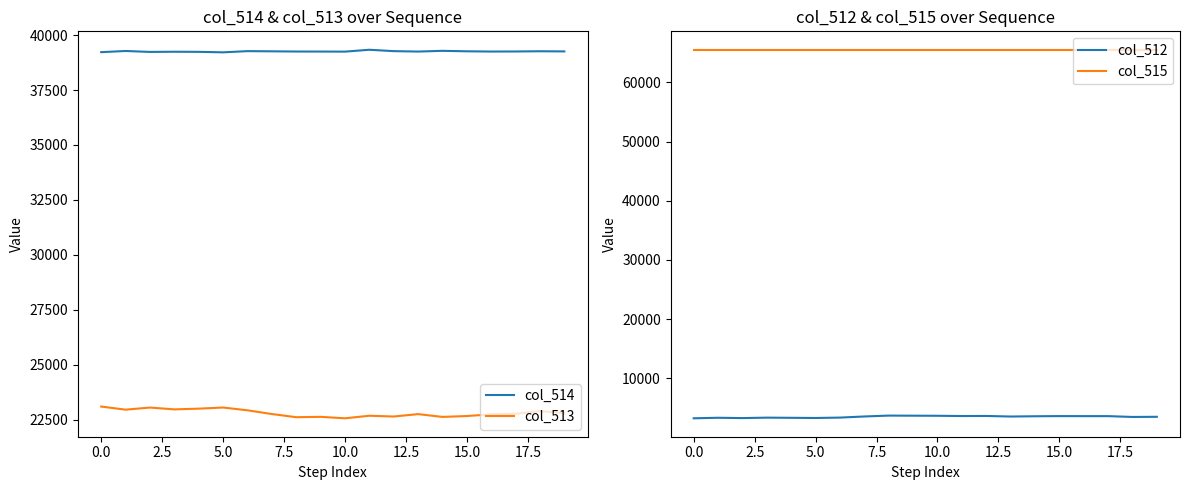

List the series in order of their overall mean, highest first.

col_515, col_514, col_513, col_512